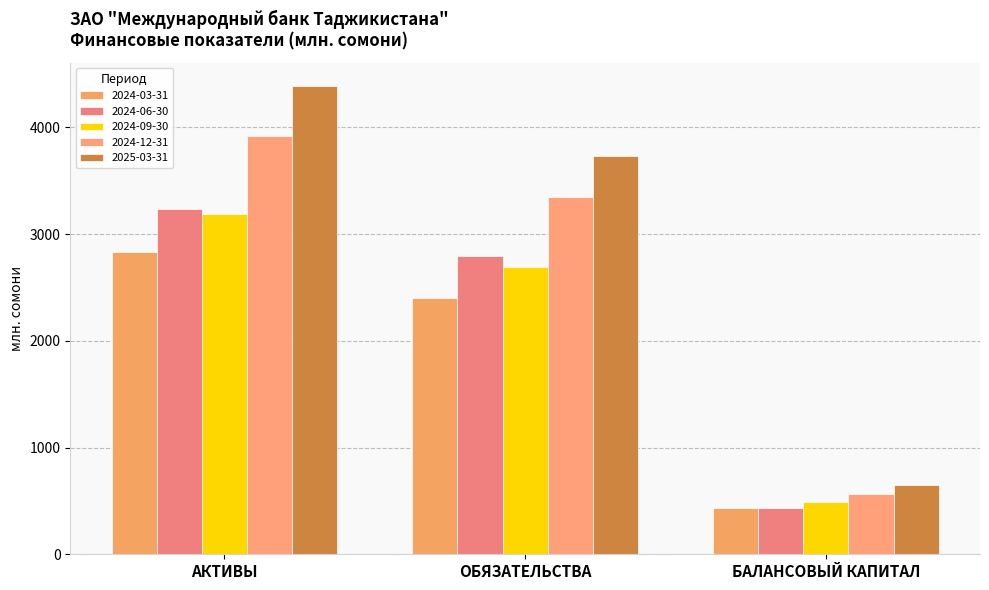

List the series in order of their peak value, highest first.

2025-03-31, 2024-12-31, 2024-06-30, 2024-09-30, 2024-03-31